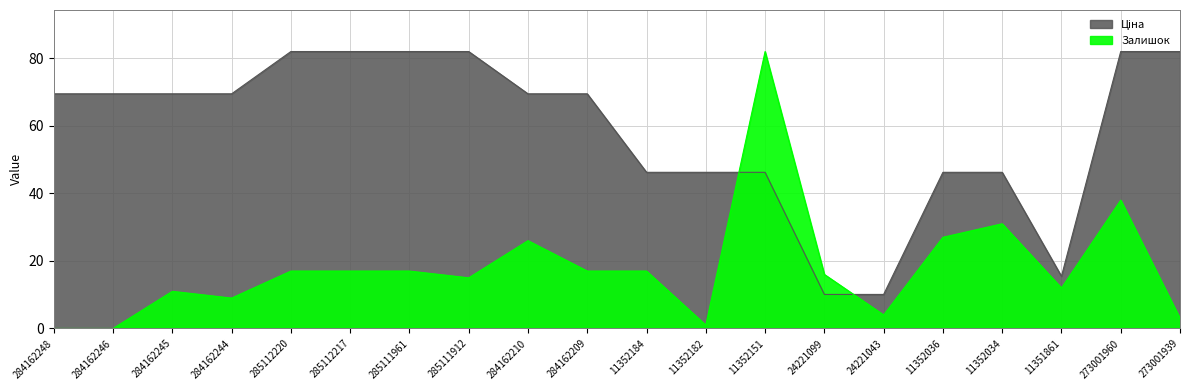

List the series in order of their peak value, highest first.

Ціна, Залишок